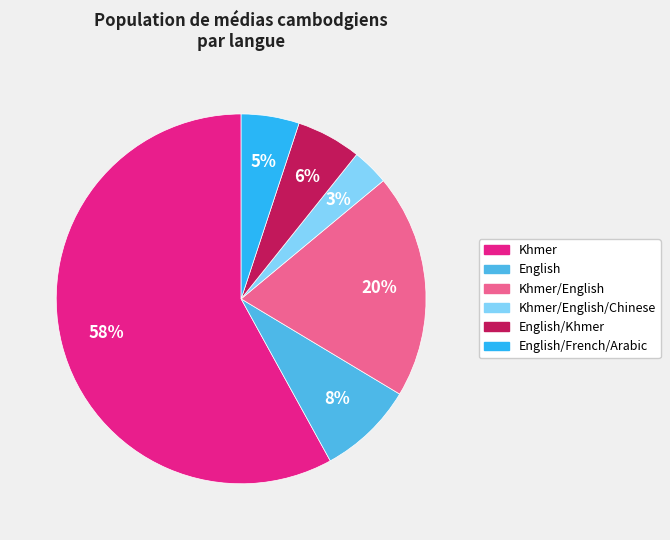

Which category has the biggest portion of the pie?

Khmer